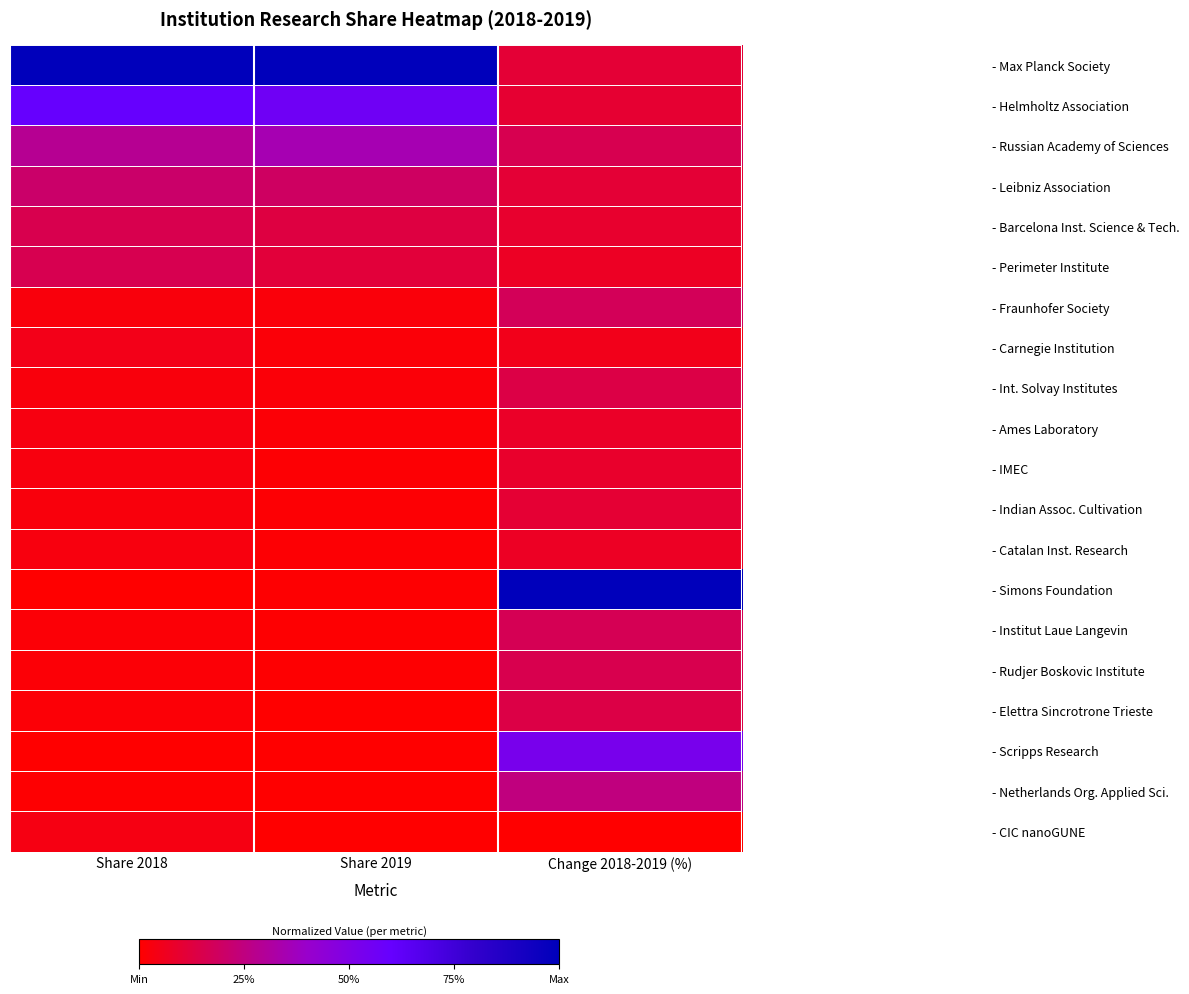

Rank the series at Change 2018-2019 (%) from lowest to highest value.

- CIC nanoGUNE, - Carnegie Institution, - Catalan Inst. Research, - Perimeter Institute, - Ames Laboratory, - IMEC, - Barcelona Inst. Science & Tech., - Helmholtz Association, - Indian Assoc. Cultivation, - Leibniz Association, - Max Planck Society, - Int. Solvay Institutes, - Elettra Sincrotrone Trieste, - Rudjer Boskovic Institute, - Russian Academy of Sciences, - Institut Laue Langevin, - Fraunhofer Society, - Netherlands Org. Applied Sci., - Scripps Research, - Simons Foundation